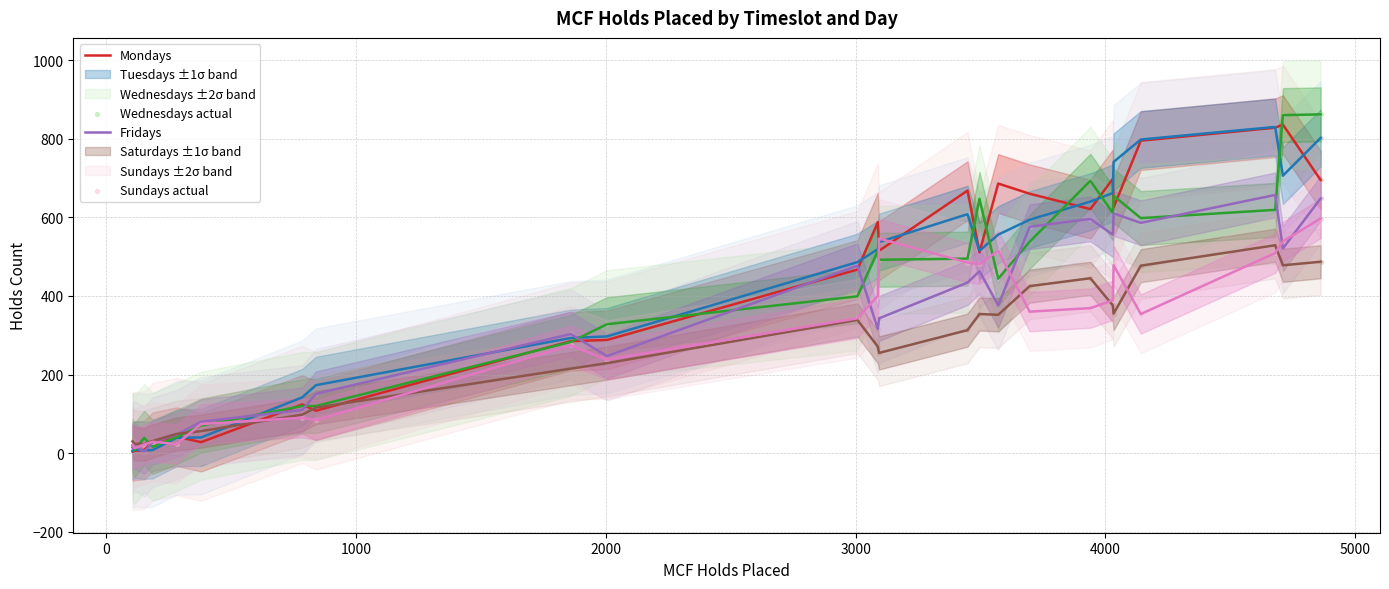

Which series has the largest total across all categories?

Mondays